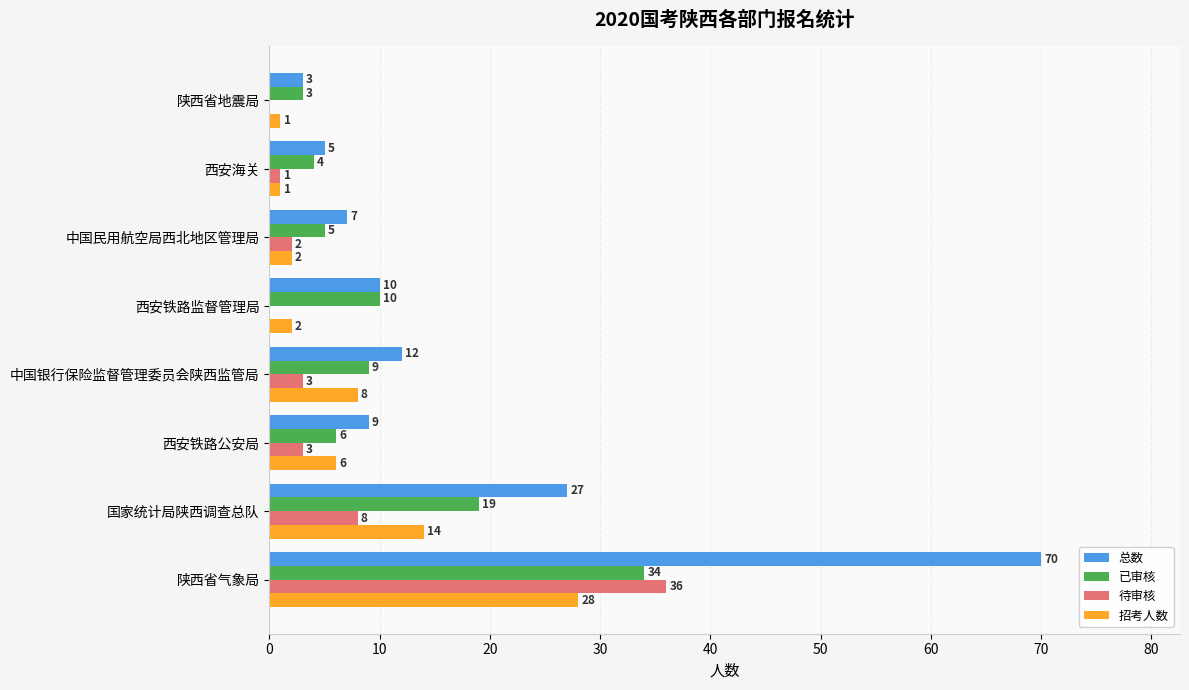

Between 国家统计局陕西调查总队 and 西安铁路监督管理局, which series saw the biggest shift?

总数